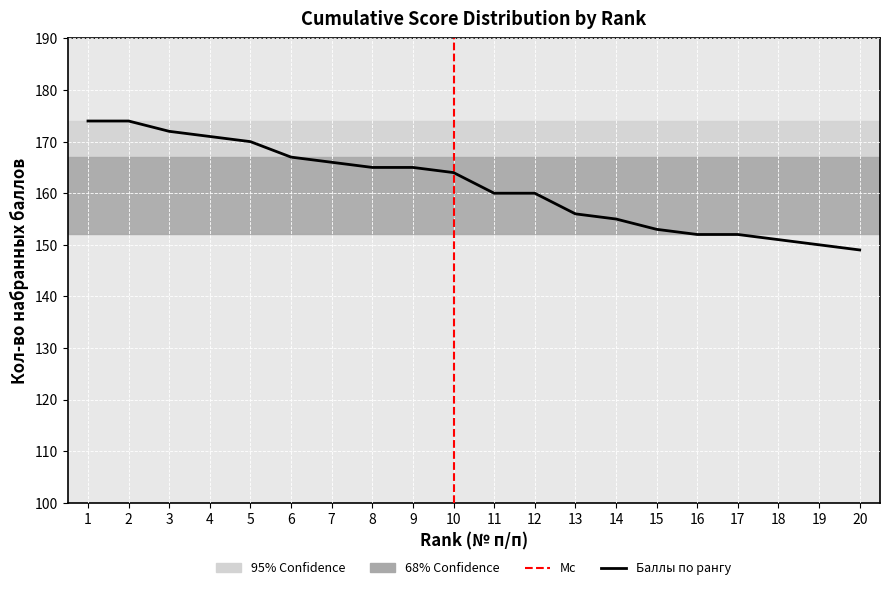

Rank the categories by value from lowest to highest.

20, 19, 18, 16, 17, 15, 14, 13, 11, 12, 10, 8, 9, 7, 6, 5, 4, 3, 1, 2